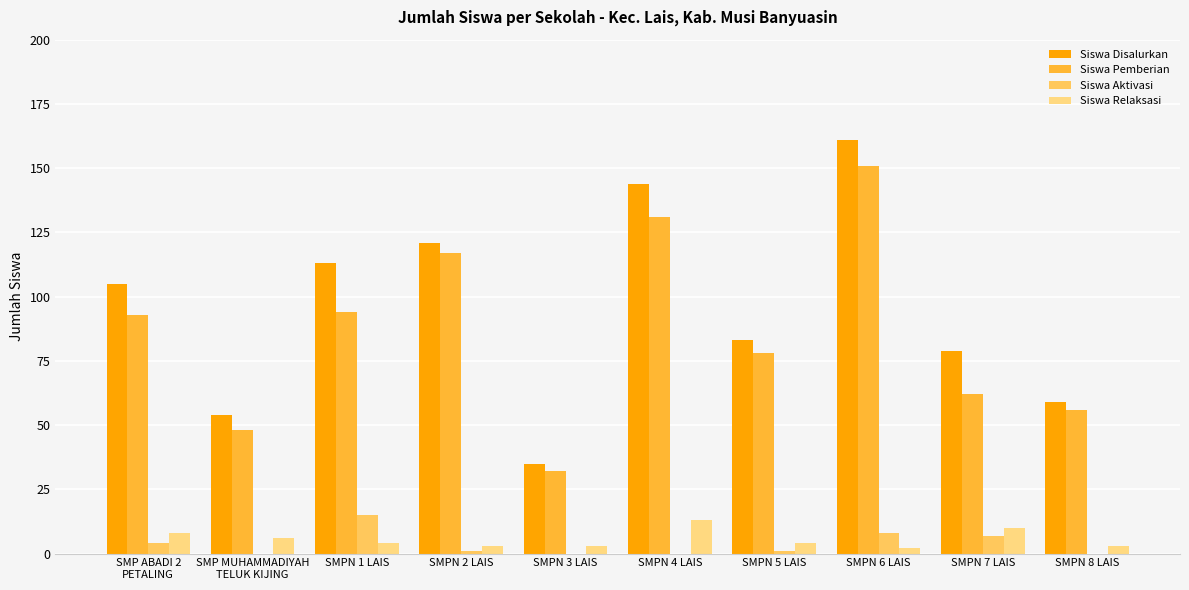

How many distinct data groups are displayed?

4